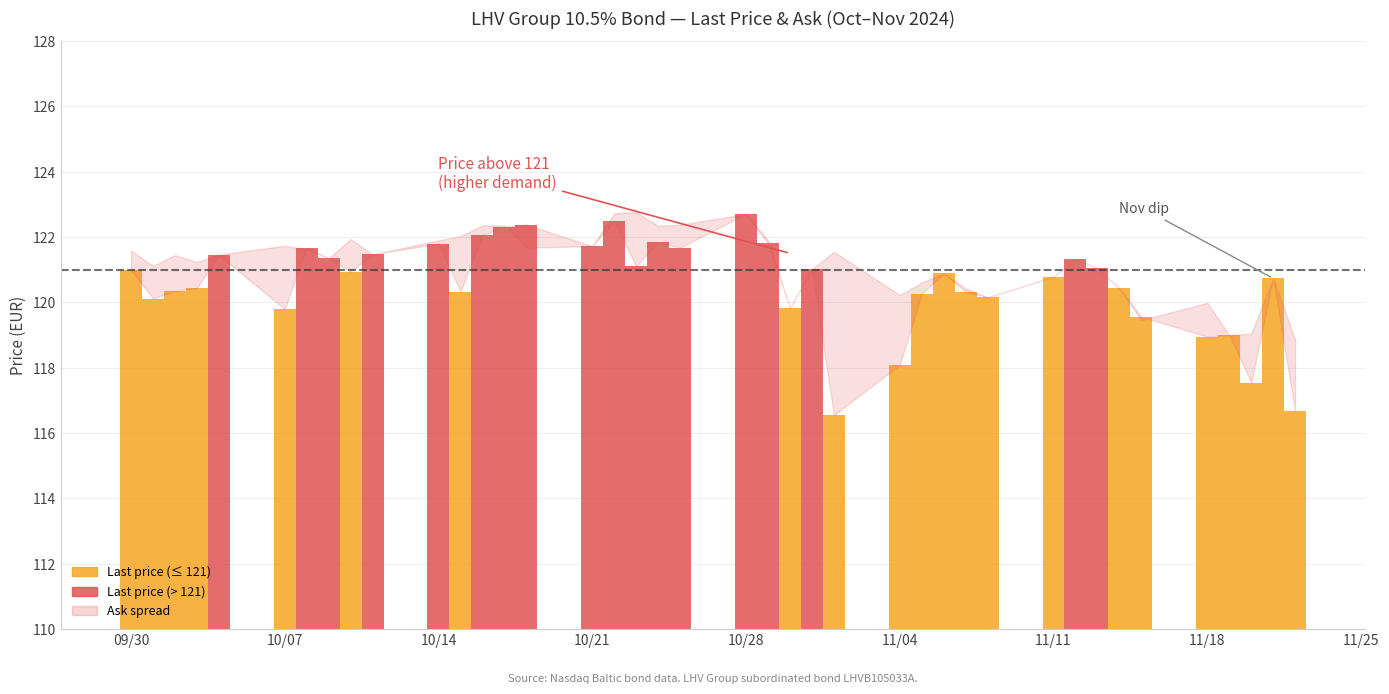

Rank the categories by Ask value from highest to lowest.

2024-10-23, 2024-10-22, 2024-10-28, 2024-10-25, 2024-10-16, 2024-10-17, 2024-10-24, 2024-10-15, 2024-10-10, 2024-10-29, 2024-10-14, 2024-10-07, 2024-10-21, 2024-10-18, 2024-10-08, 2024-09-30, 2024-11-01, 2024-10-11, 2024-10-04, 2024-10-02, 2024-10-09, 2024-11-12, 2024-10-03, 2024-10-01, 2024-11-13, 2024-10-31, 2024-11-06, 2024-11-11, 2024-11-21, 2024-11-05, 2024-11-14, 2024-11-07, 2024-11-04, 2024-11-08, 2024-11-18, 2024-10-30, 2024-11-15, 2024-11-20, 2024-11-19, 2024-11-22